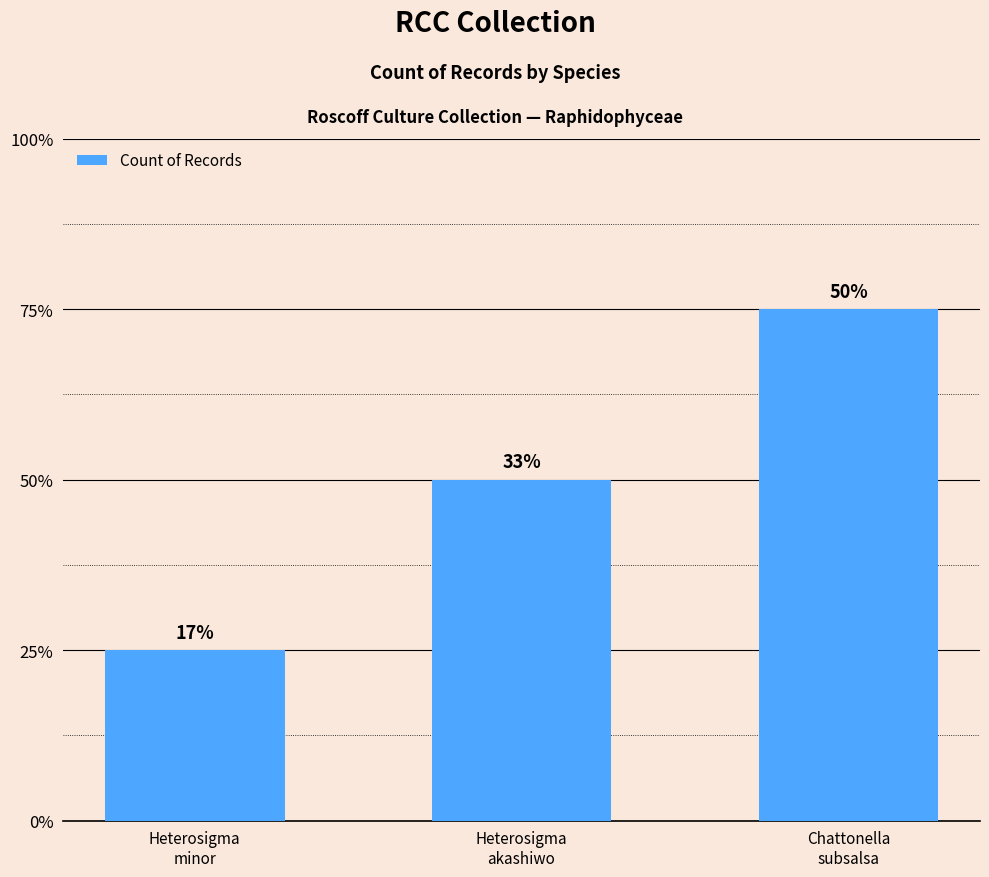

Reading left to right, list all the values displayed in this chart.

1	2	3